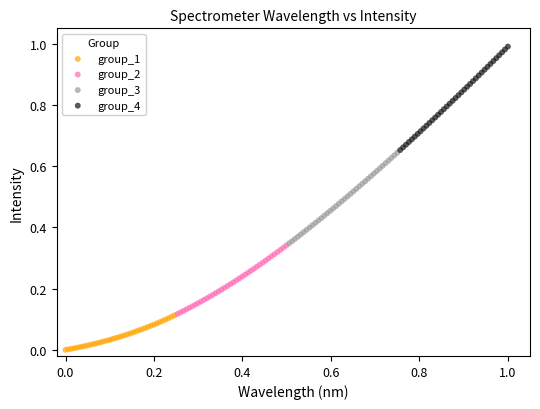

Which series contains the lowest Y value?

group_1